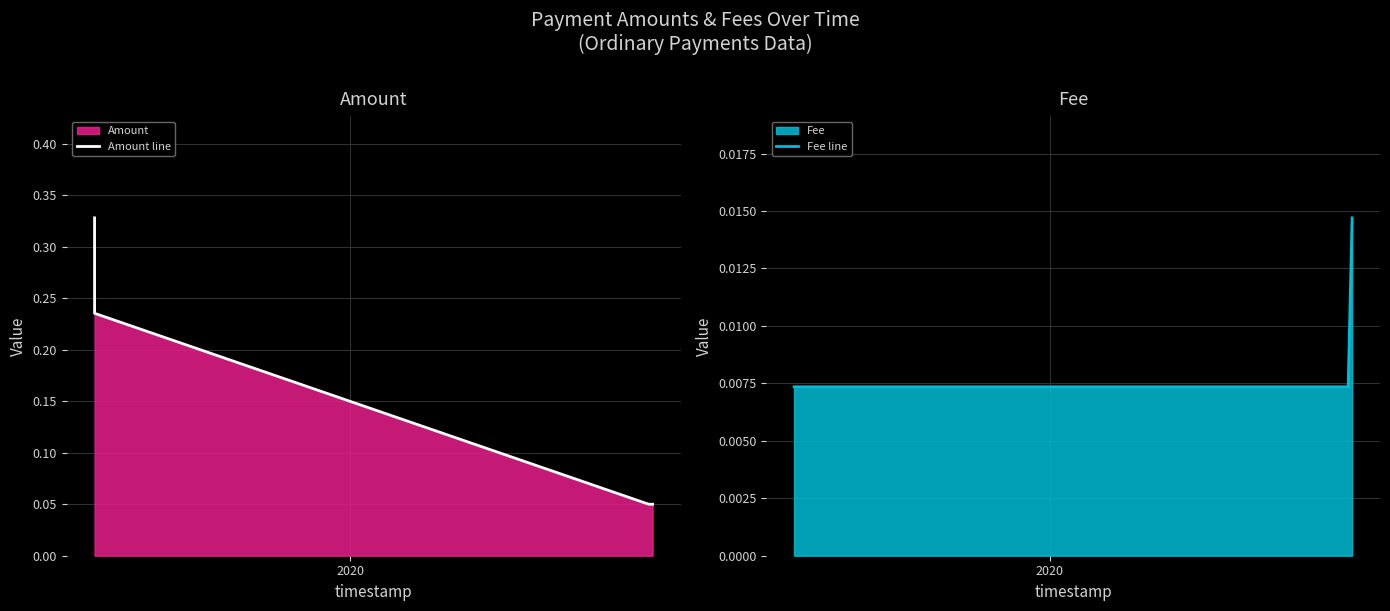

Count the number of data series in this chart.

2